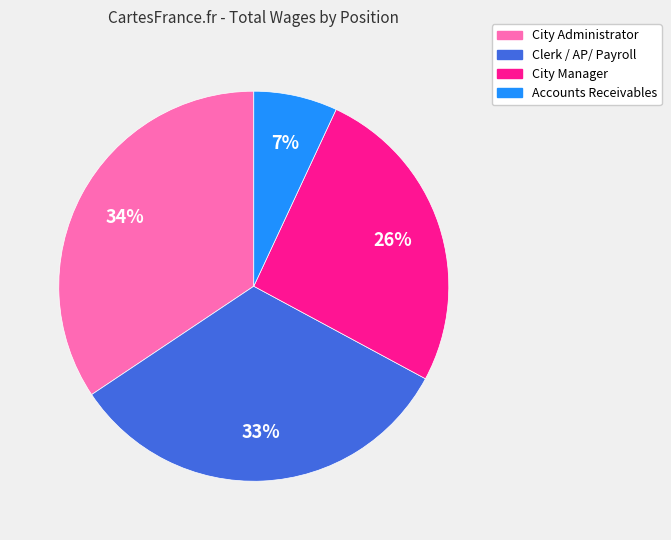

Approximately how many times larger is the value at Accounts Receivables compared to City Administrator?

0.2